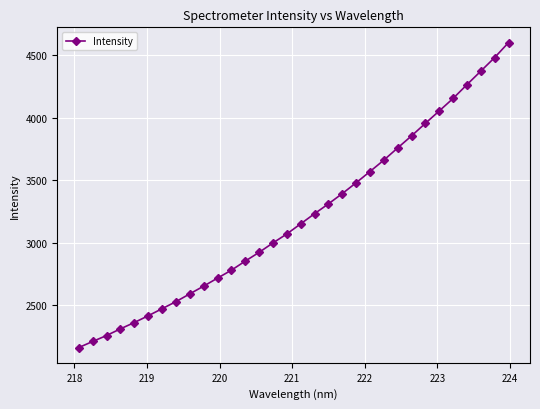

What is the average value?

3207.9